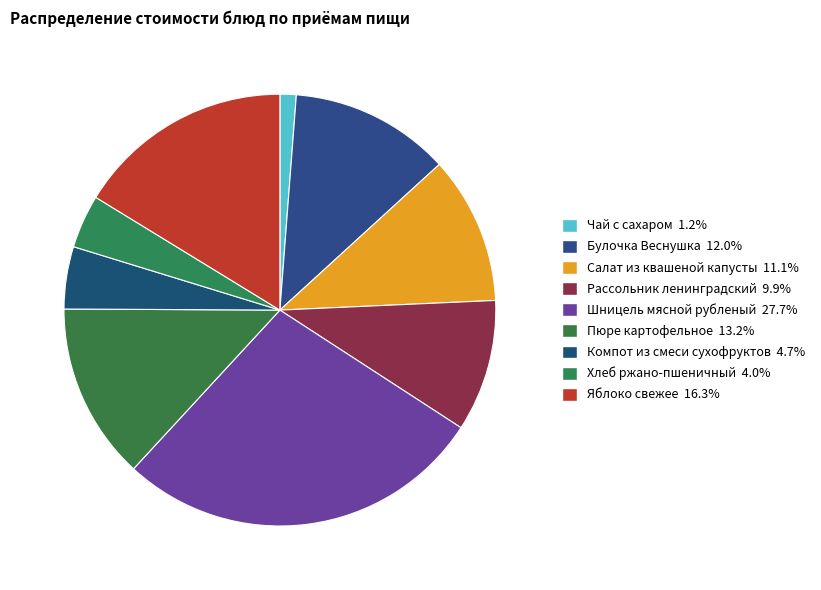

How many segments does this pie chart have?

9